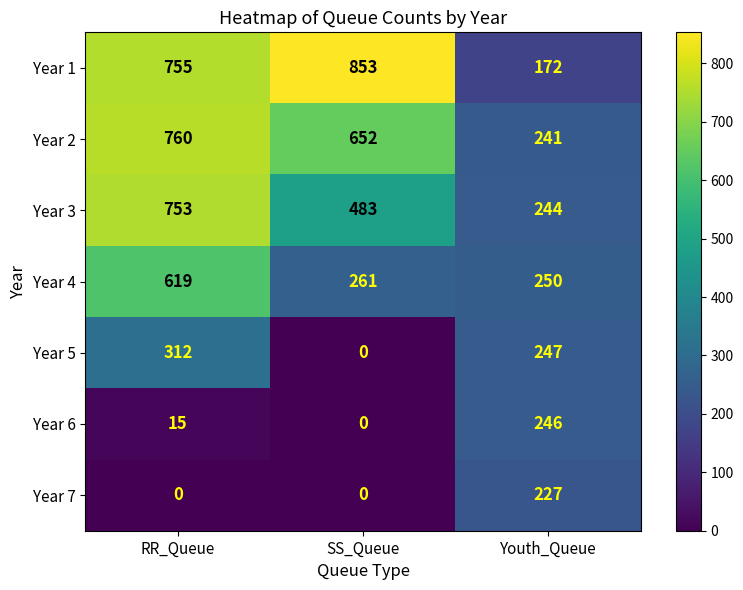

At which label does Year 4 first exceed 261?

RR_Queue